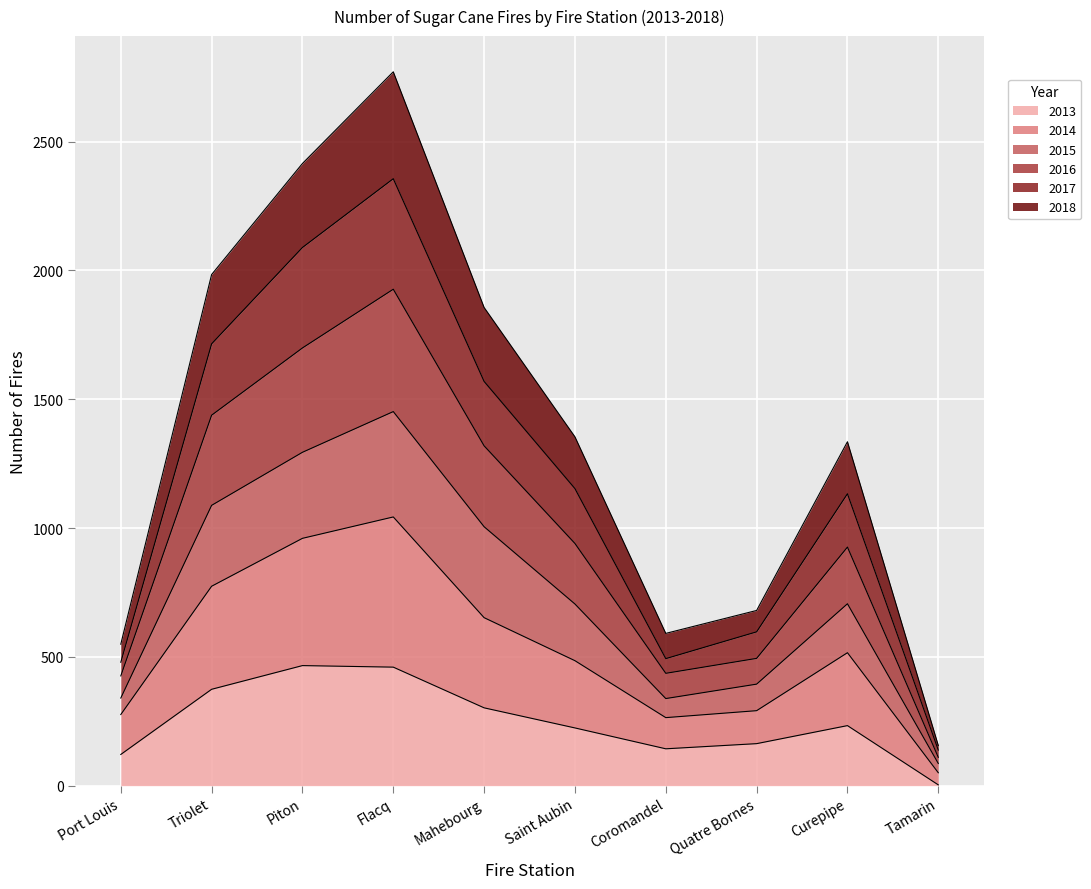

Between Port Louis and Triolet, which series saw the biggest shift?

2016